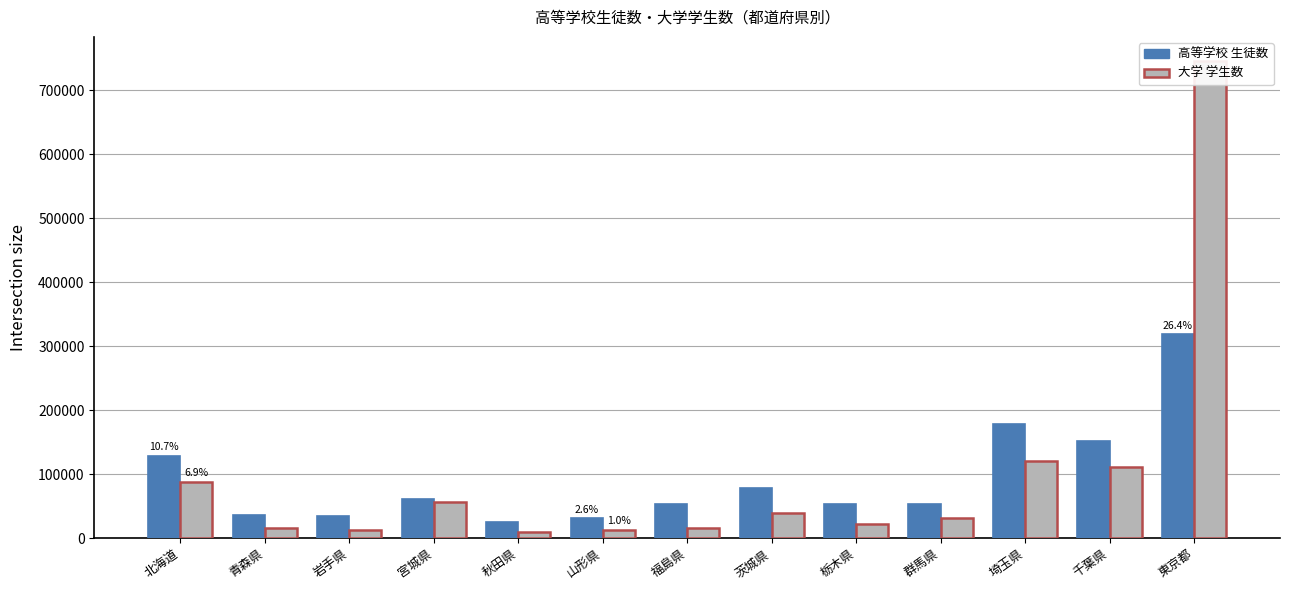

Does the chart contain any negative values?

No